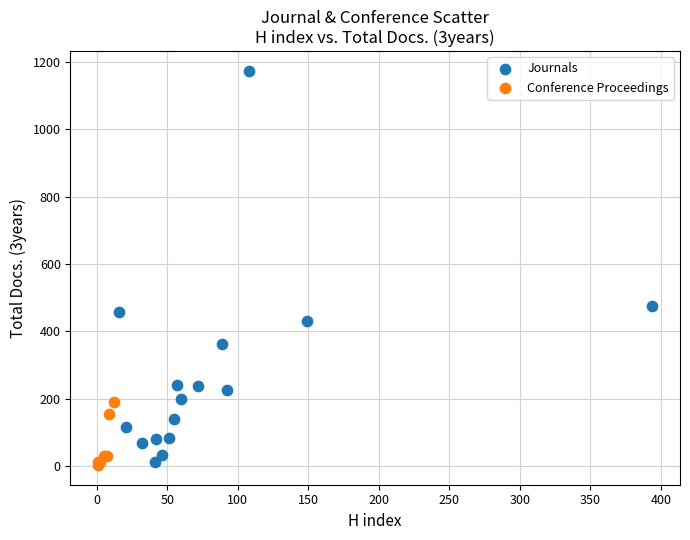

Which series reaches the maximum Y coordinate?

Journals